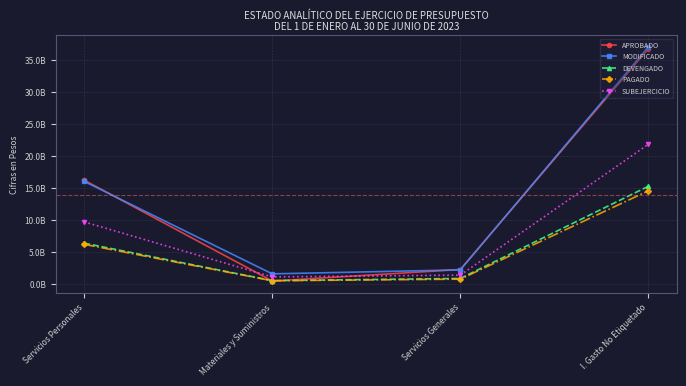

What is the total value across all series at Servicios Personales?

54365892274